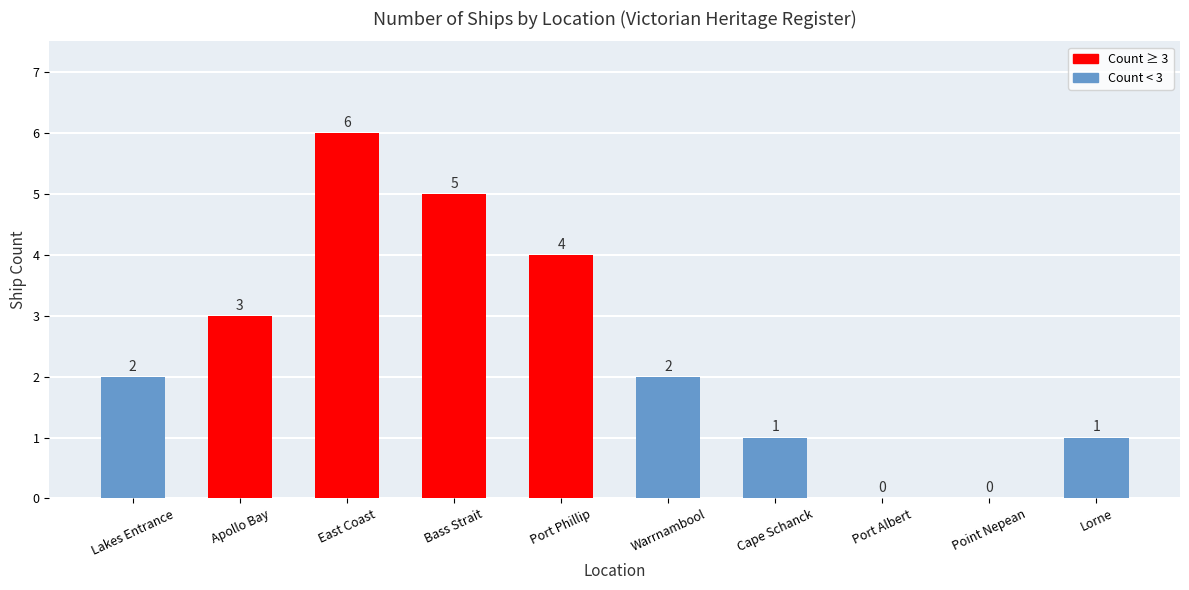

How many values are above zero?

8